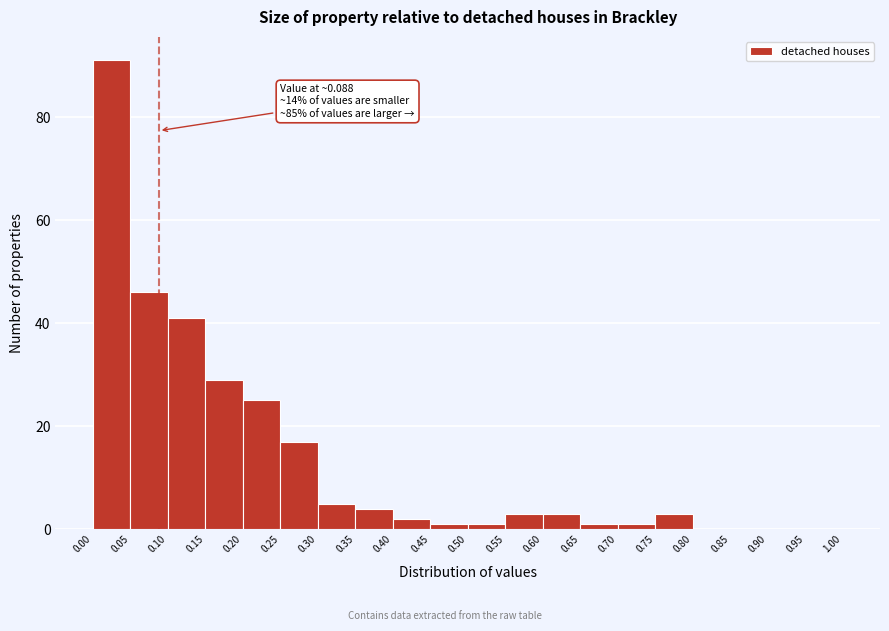

Which range on the x-axis has the tallest bar?

0.00 to 0.05